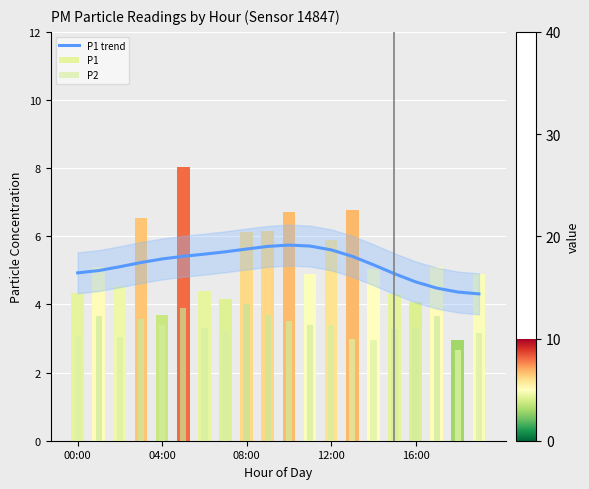

At which category is the sum across all series the highest?

5